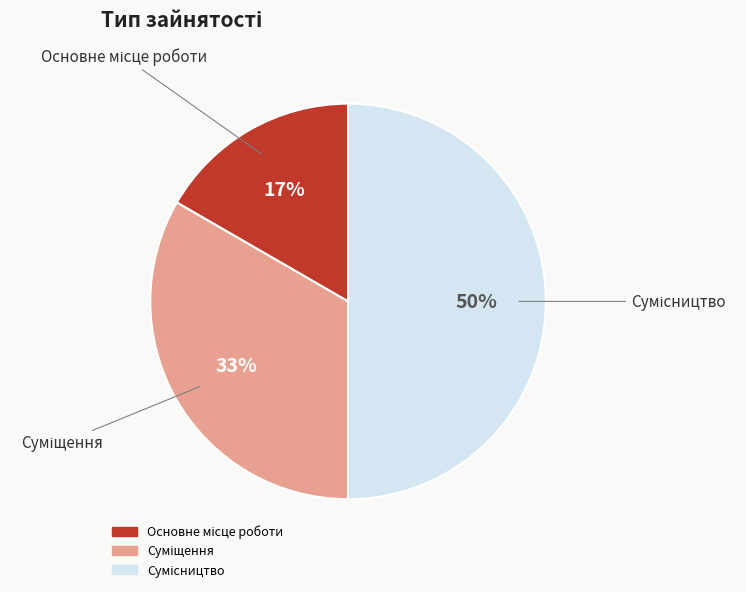

To the nearest percent, what is the average slice percentage?

33%